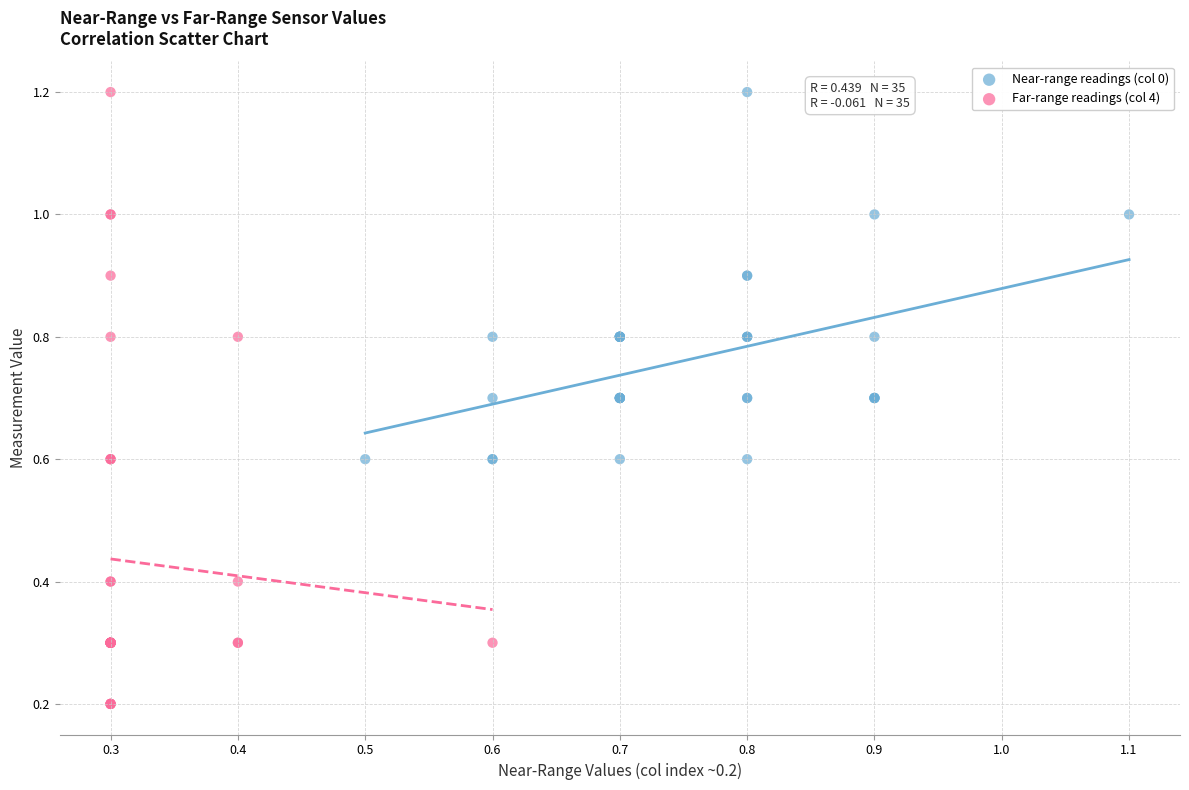

Which series has the largest Y range (max minus min)?

Far-range readings (col 4)